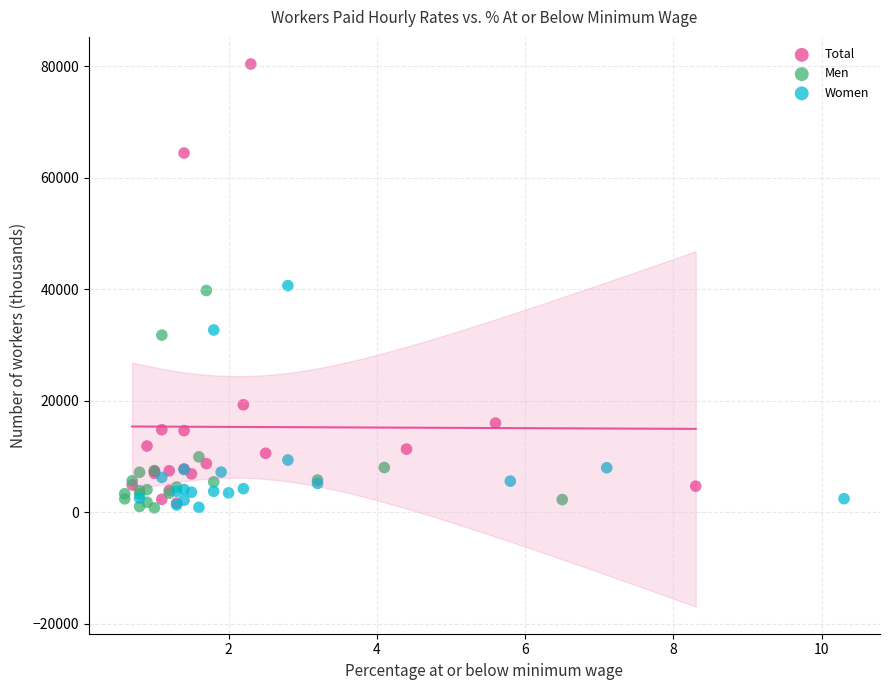

Which series reaches the maximum Y coordinate?

Total